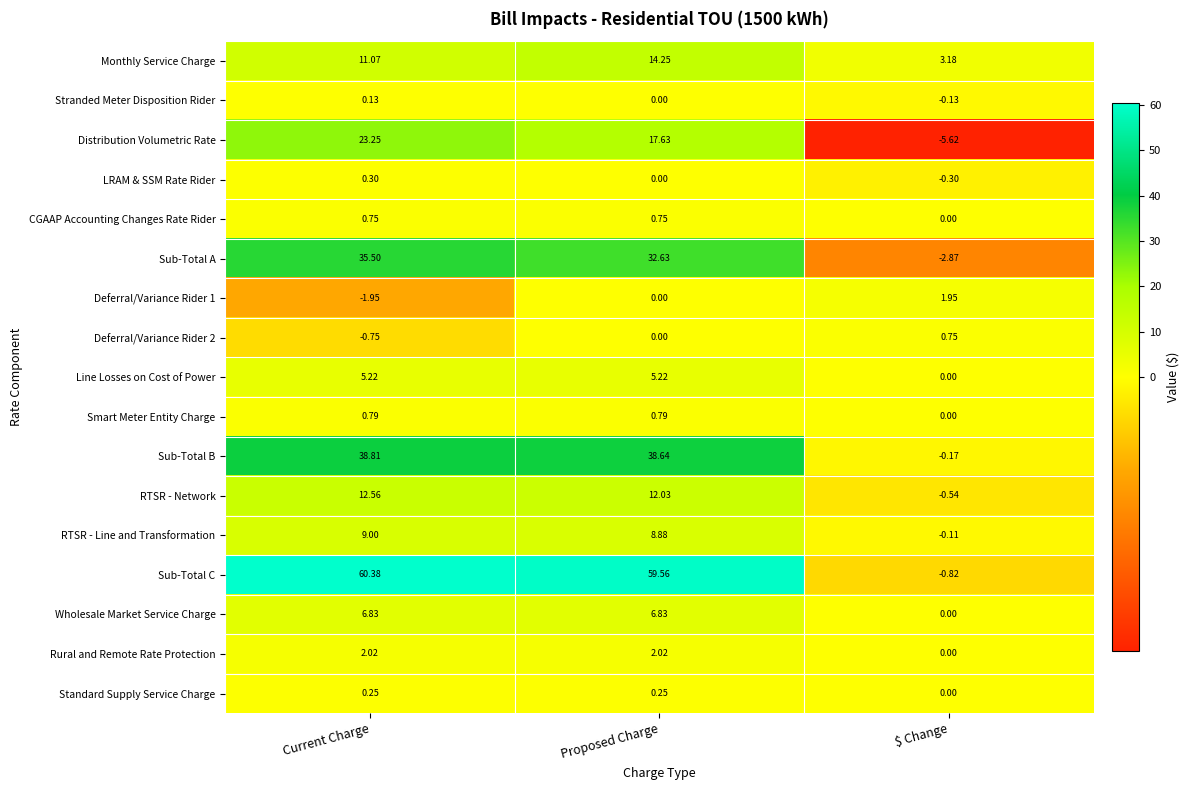

Count the number of categories in the chart.

3